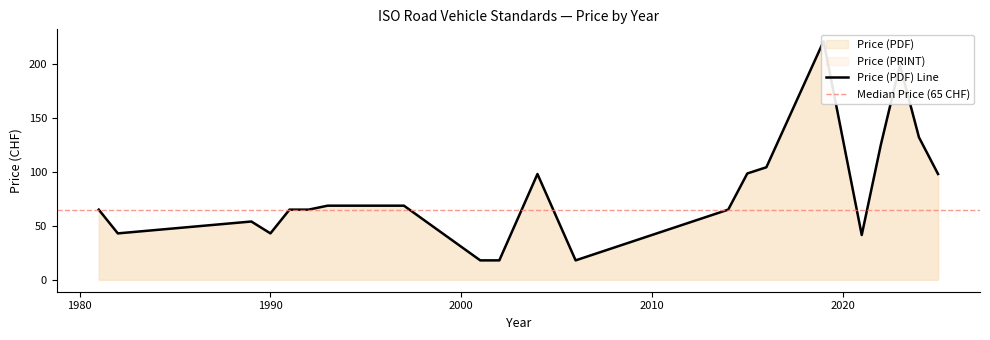

What is the difference between the maximum and minimum values in the Price (PDF) series?

203